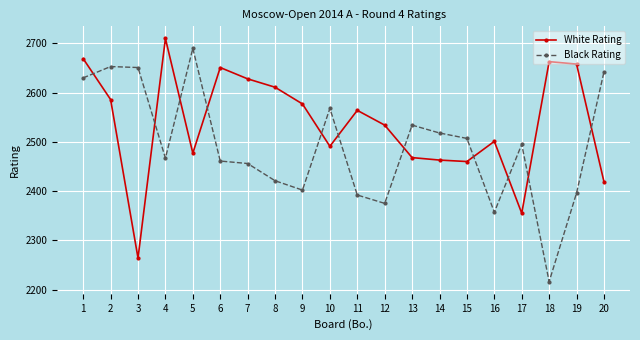

How many times do Black Rating and White Rating cross each other?

11